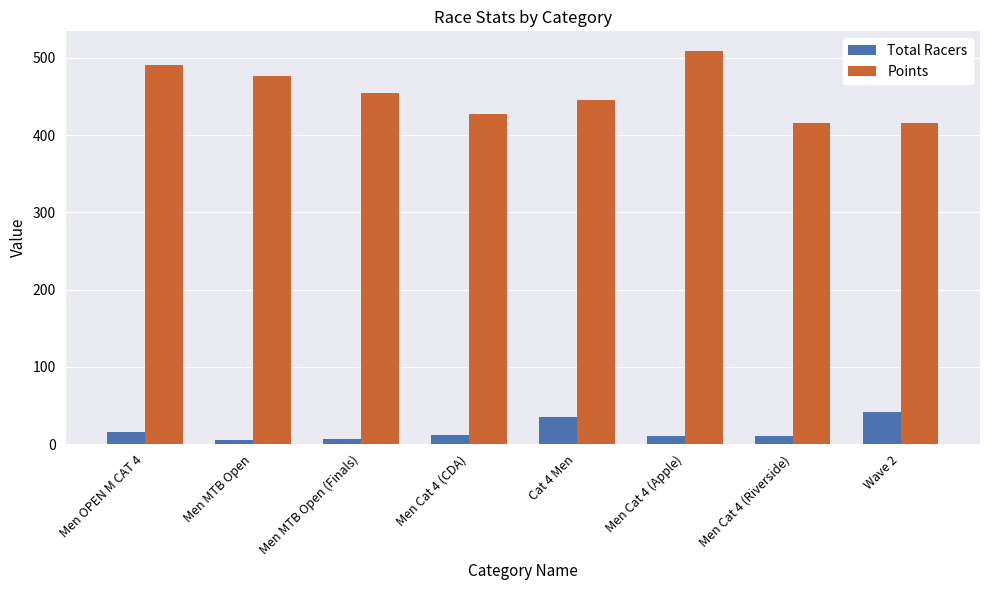

Rank the series by their maximum value, from lowest to highest.

Total Racers, Points